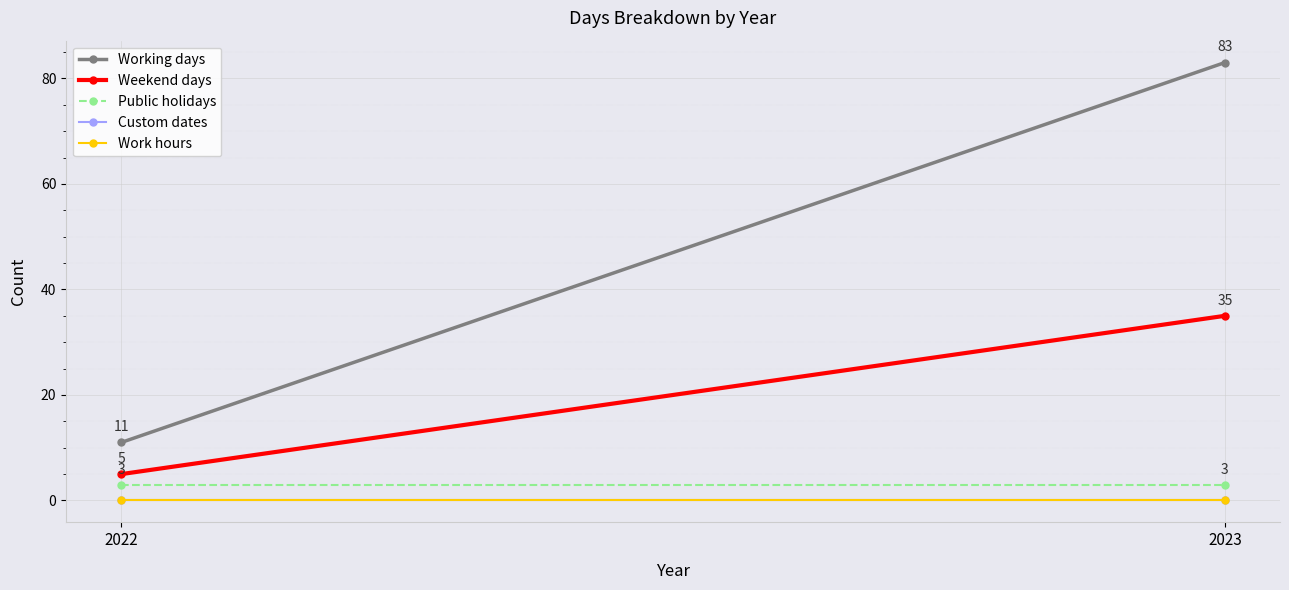

Count the number of categories in the chart.

2